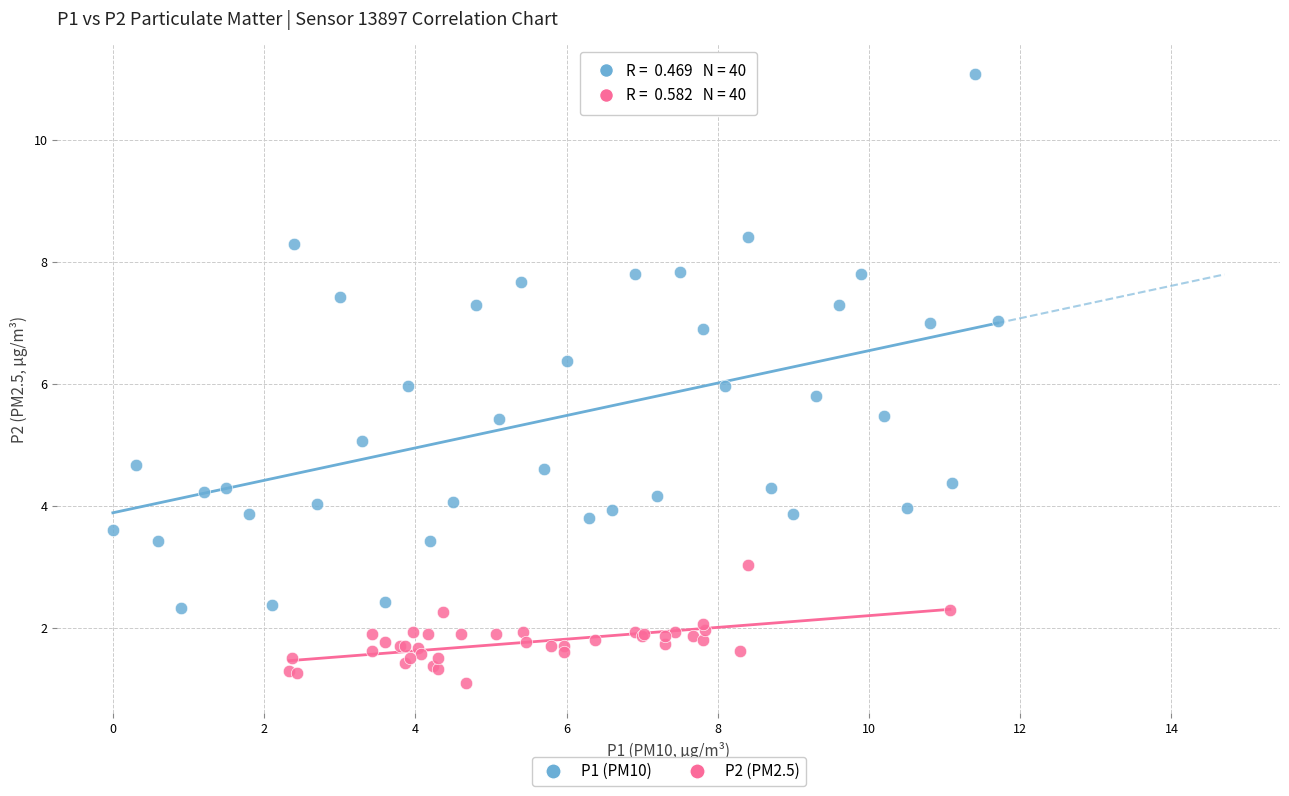

Which series has the largest Y range (max minus min)?

P1 (PM10)